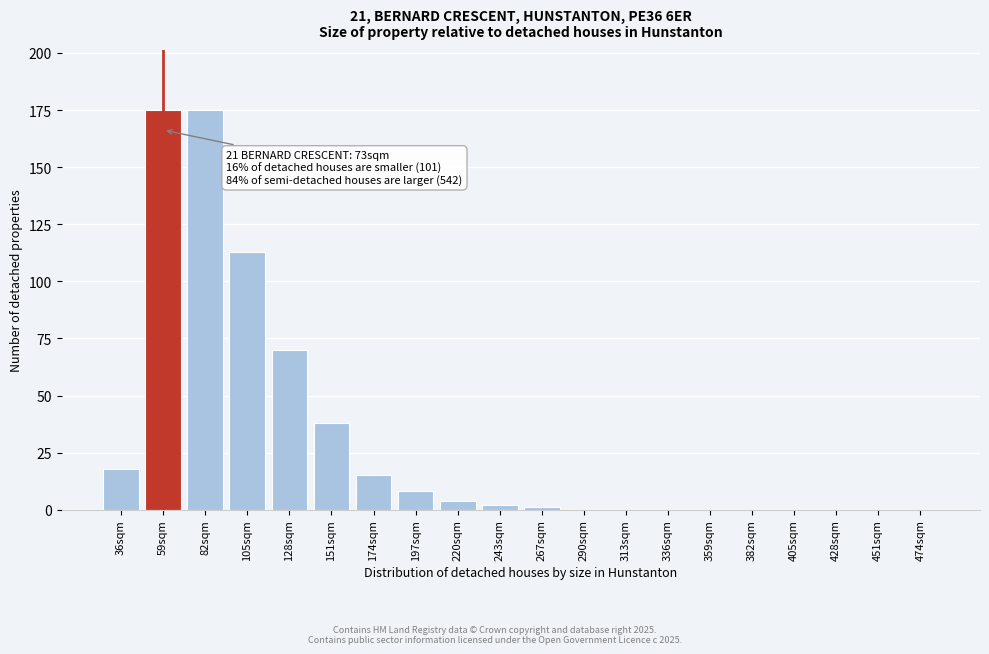

Reading left to right, transcribe all the data shown in this chart.

36sqm=18	59sqm=175	82sqm=175	105sqm=113	128sqm=70	151sqm=38	174sqm=15	197sqm=8	220sqm=4	243sqm=2	267sqm=1	290sqm=0	313sqm=0	336sqm=0	359sqm=0	382sqm=0	405sqm=0	428sqm=0	451sqm=0	474sqm=0